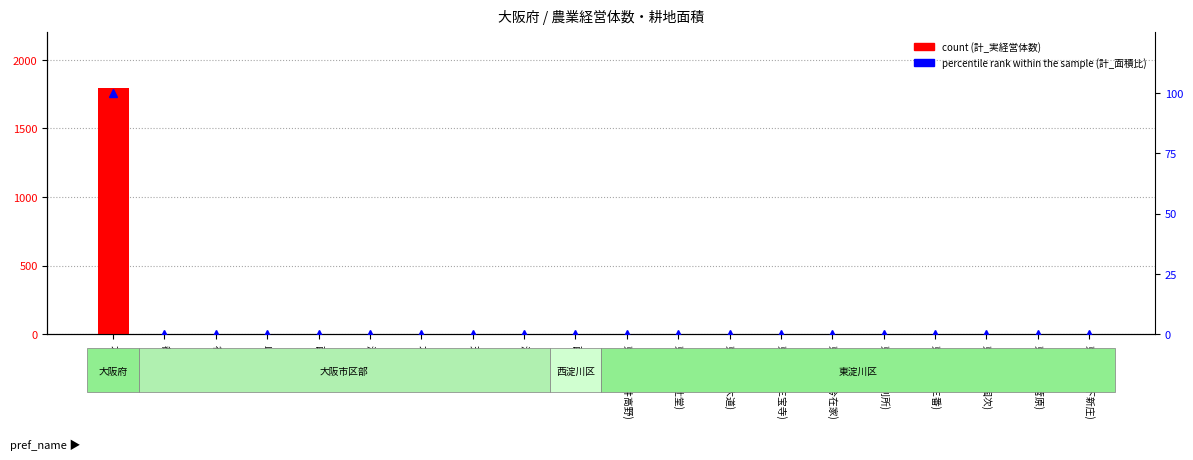

Reading left to right, what are all the values shown in this chart?

count: 大阪府=1798	都島区=0	福島区=0	此花区=0	西区=0	港区=0	大正区=0	天王寺区=0	浪速区=0	西淀川区=0	東淀川区(井高野)=0	東淀川区(辻堂)=0	東淀川区(大道)=0	東淀川区(三宝寺)=0	東淀川区(今在家)=0	東淀川区(別所)=0	東淀川区(三番)=0	東淀川区(国次)=0	東淀川区(菅原)=0	東淀川区(下新庄)=0
percentile rank within the sample: 大阪府=100	都島区=0	福島区=0	此花区=0	西区=0	港区=0	大正区=0	天王寺区=0	浪速区=0	西淀川区=0	東淀川区(井高野)=0	東淀川区(辻堂)=0	東淀川区(大道)=0	東淀川区(三宝寺)=0	東淀川区(今在家)=0	東淀川区(別所)=0	東淀川区(三番)=0	東淀川区(国次)=0	東淀川区(菅原)=0	東淀川区(下新庄)=0